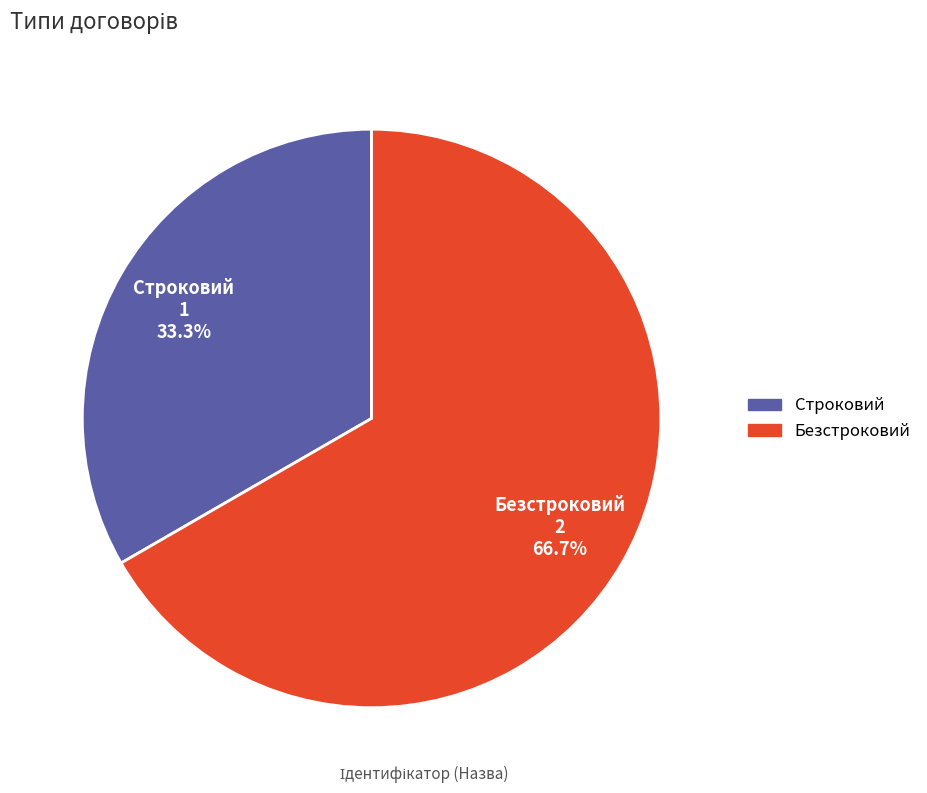

Do Безстроковий and Строковий together represent more than half of the pie?

Yes